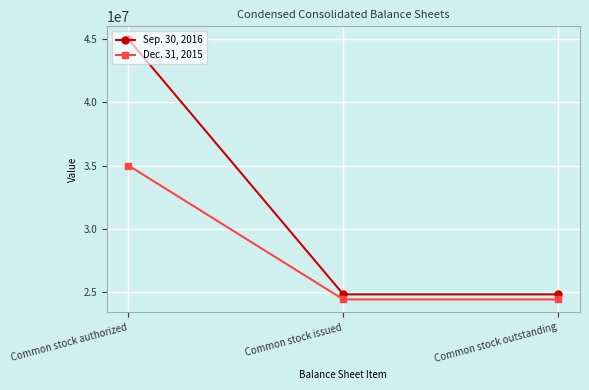

What is the label of the 2nd point from the right?

Common stock issued